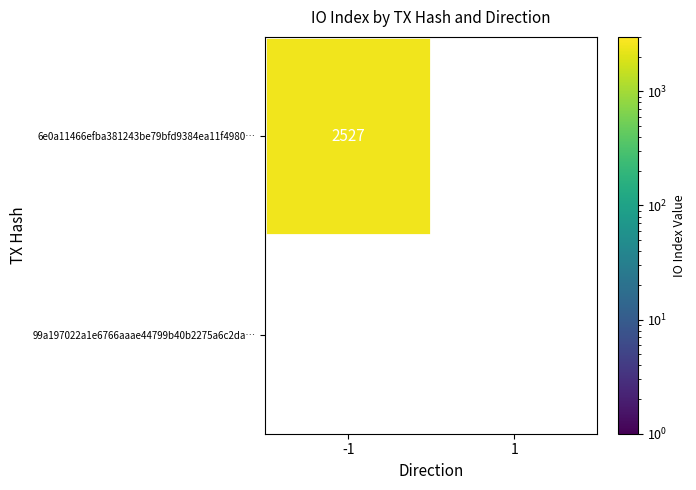

How many categories are shown in the chart?

2